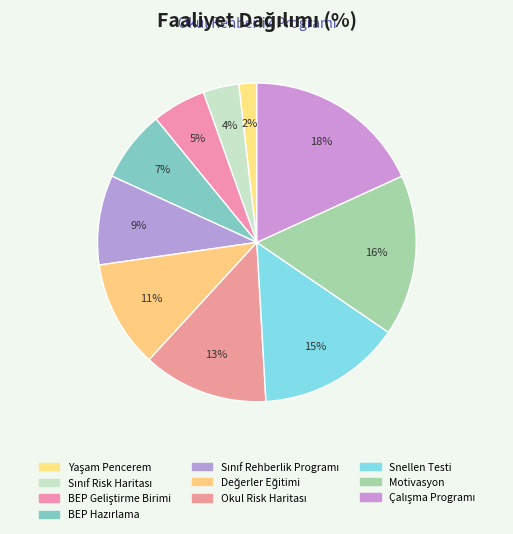

To the nearest percent, what portion does Sınıf Risk Haritası represent?

4%